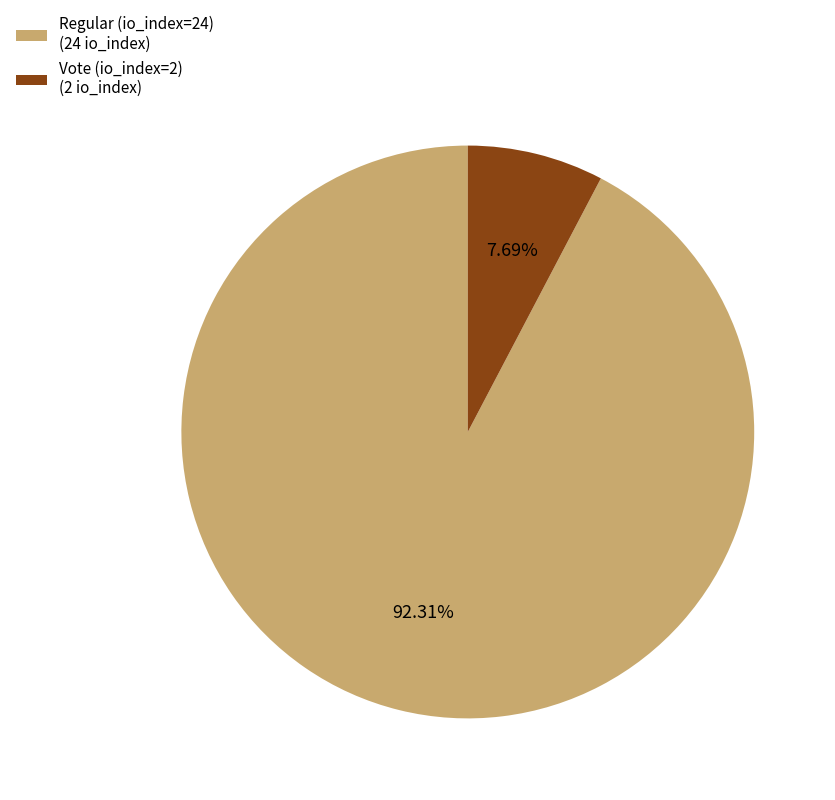

True or false: Vote (io_index=2) accounts for 21% of the total.

False